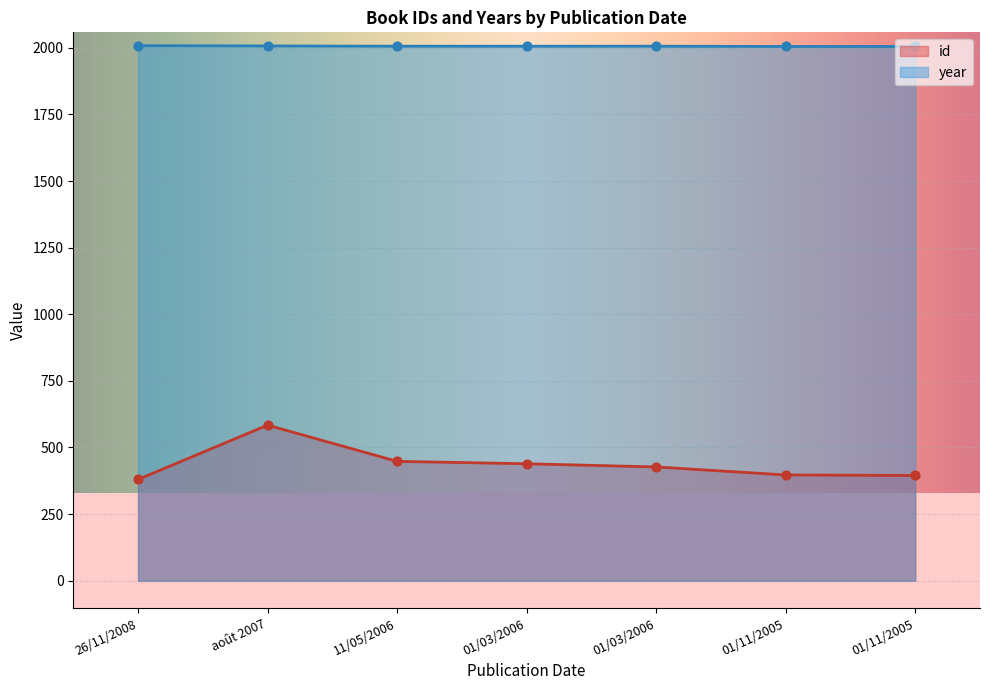

What is the total value across all series at 11/05/2006?

2454